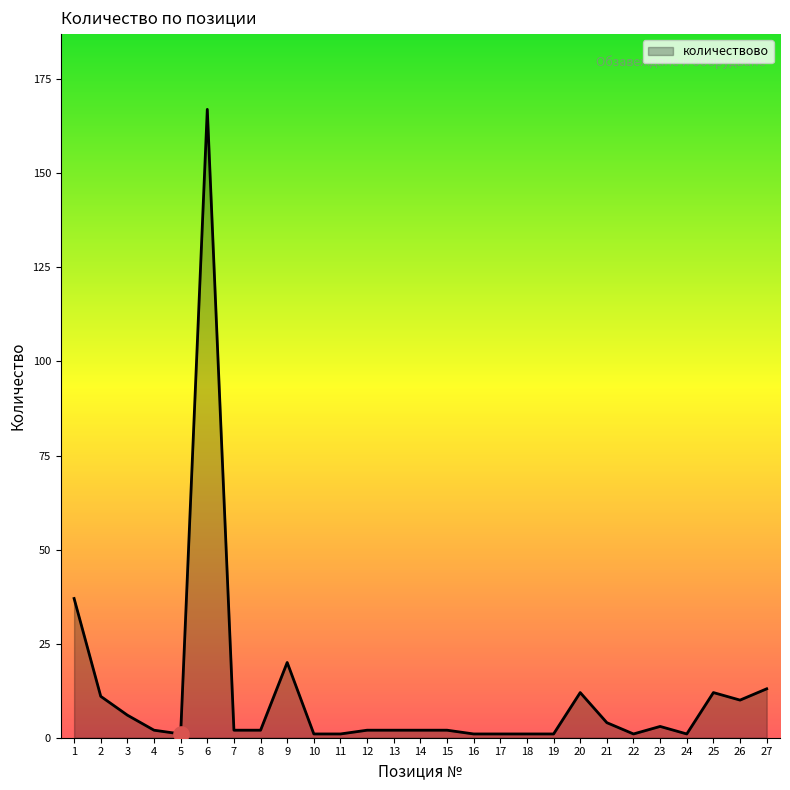

Which has a higher value, 9 or 17?

9